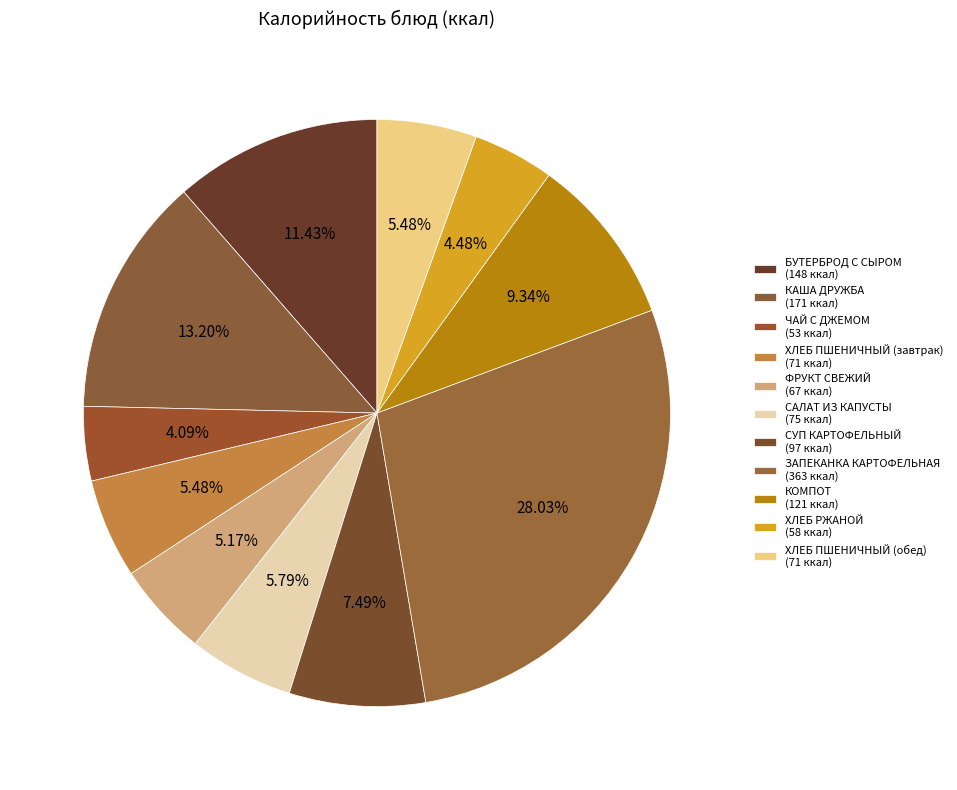

Count the number of slices in the pie.

11